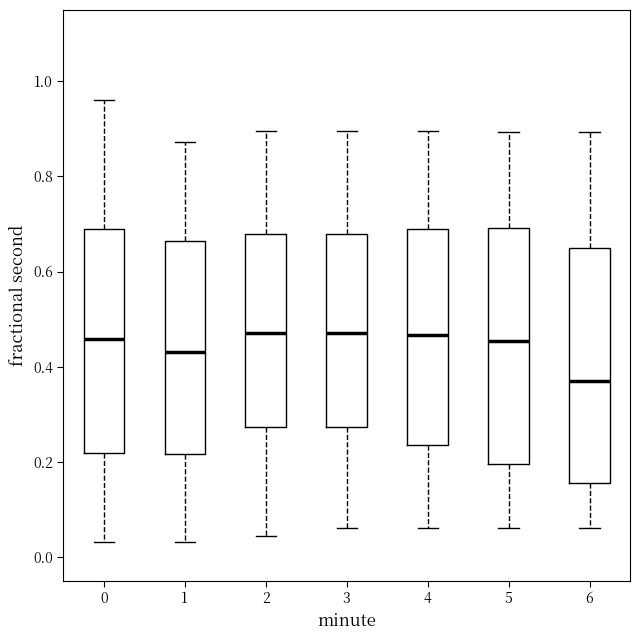

Where is the upper edge of the box at x = 5 on the y-axis? The values are not printed on the chart, so give them approximately, as read against the axis.

0.70